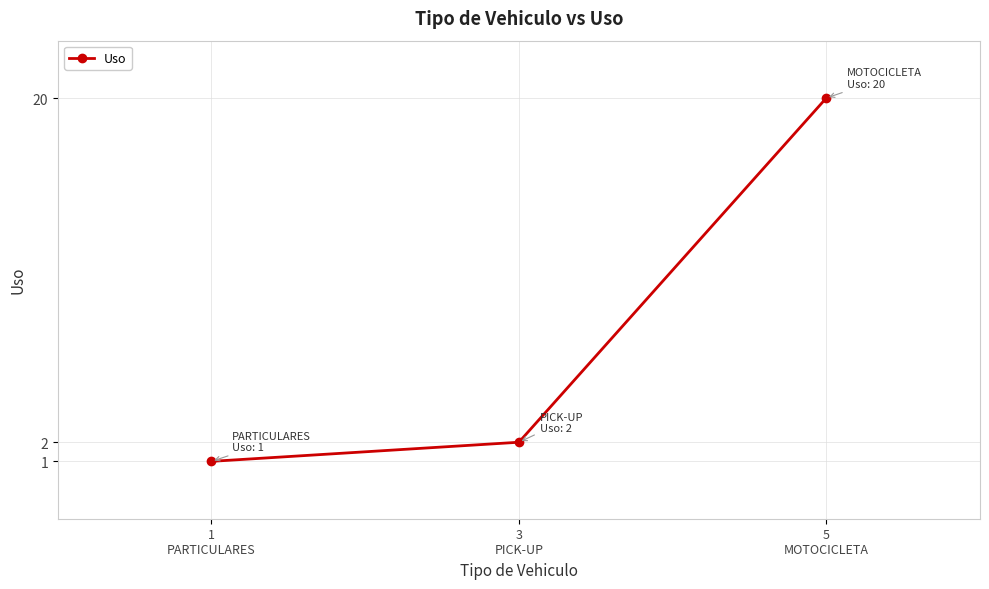

Rank the categories by value from highest to lowest.

5
MOTOCICLETA, 3
PICK-UP, 1
PARTICULARES